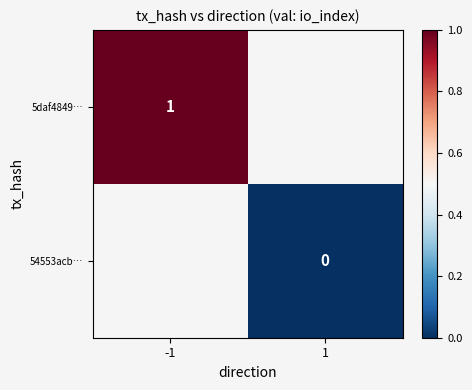

The value of 5daf4849… at -1 is 1. True or false?

True